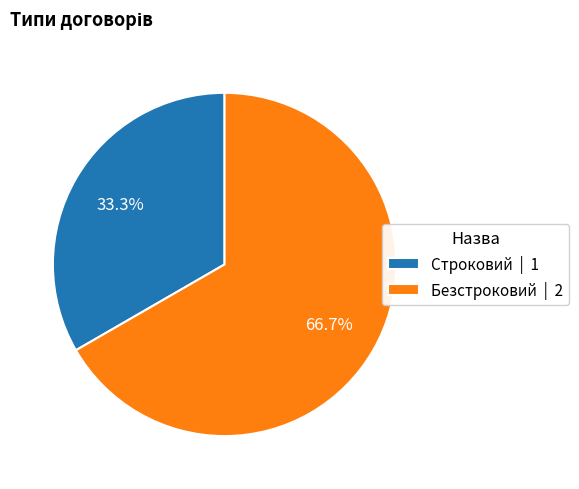

Count the number of slices in the pie.

2